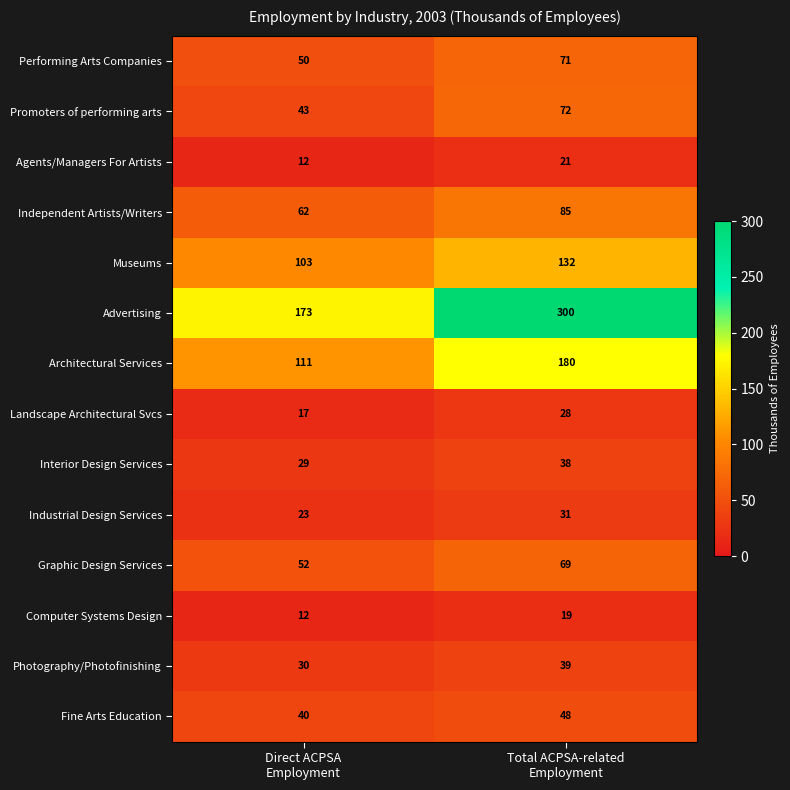

What is the difference between the maximum and minimum values in the Advertising series?

127